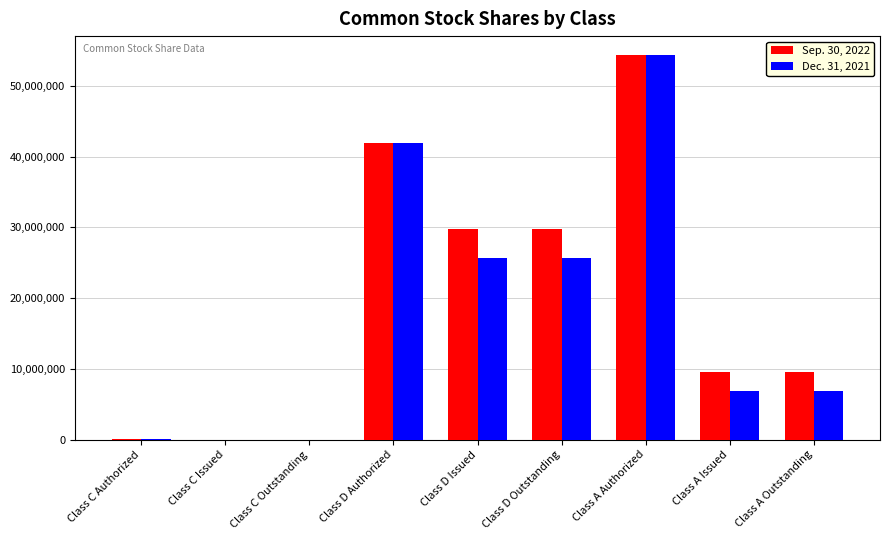

True or false: Dec. 31, 2021 has a value of 75262793 at Class D Authorized.

False